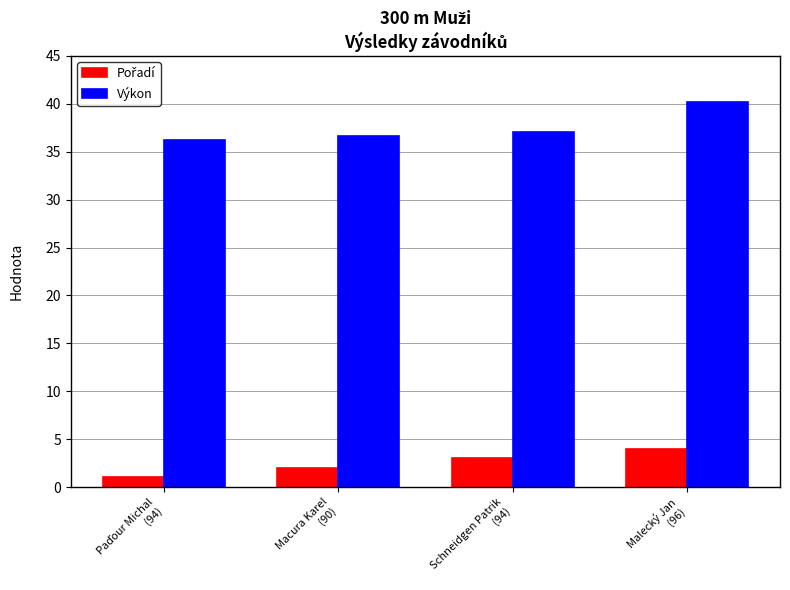

Which series has the widest spread of values?

Výkon